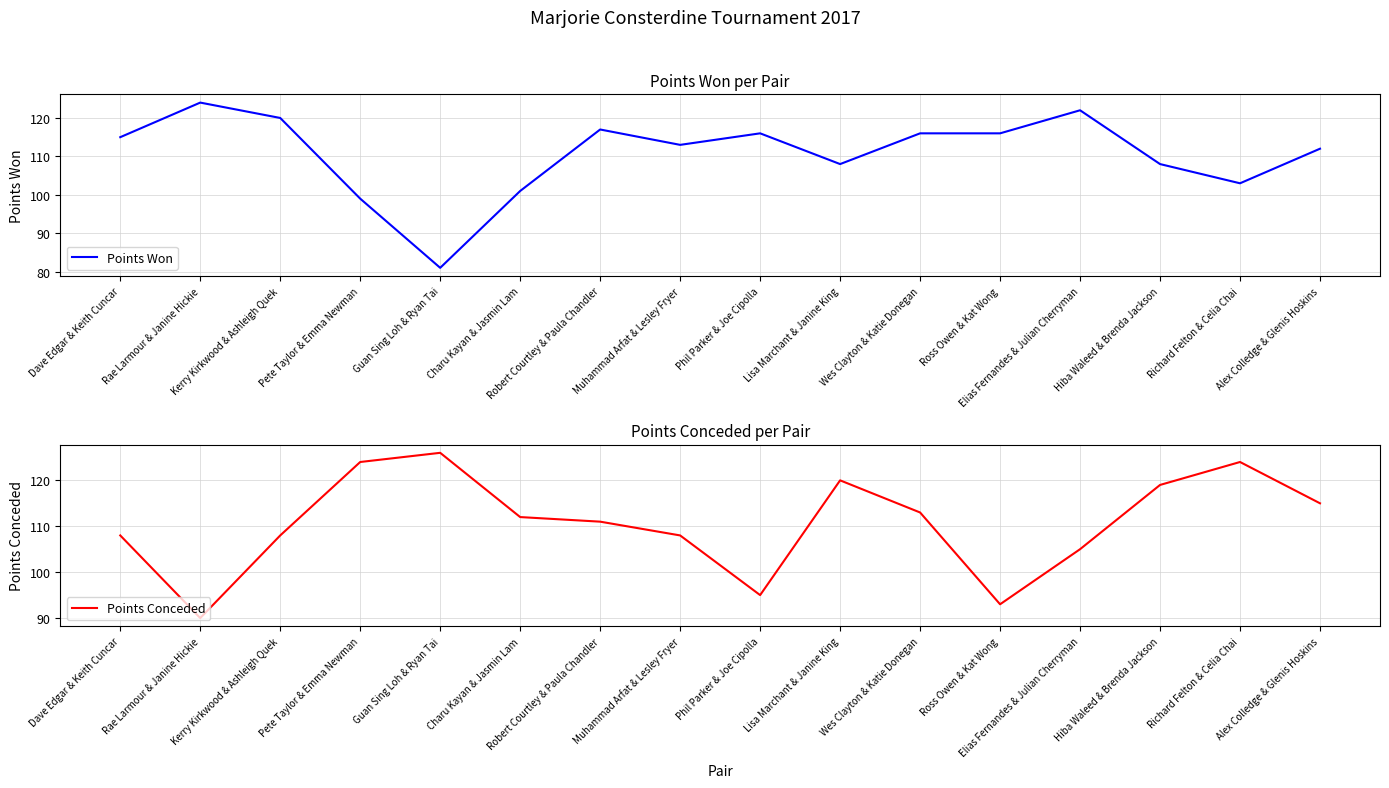

What are all the series names shown in the legend?

Points Won, Points Conceded